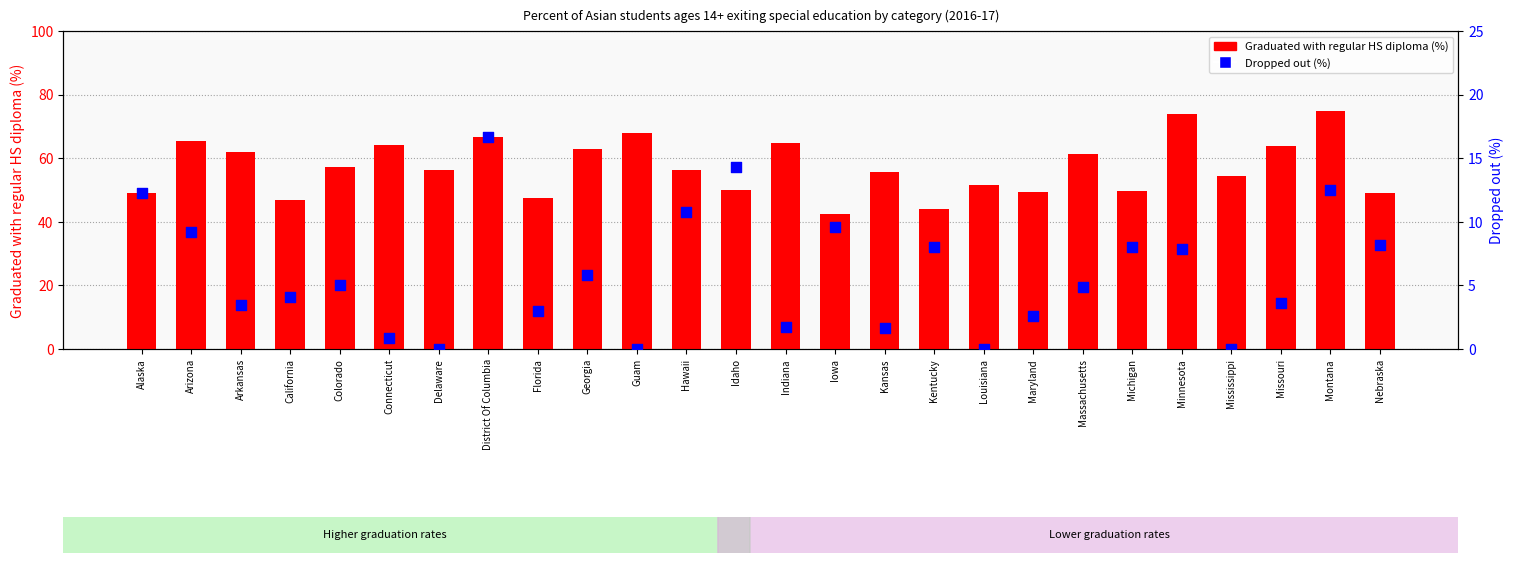

What is the total value across all series at Nebraska?

57.1